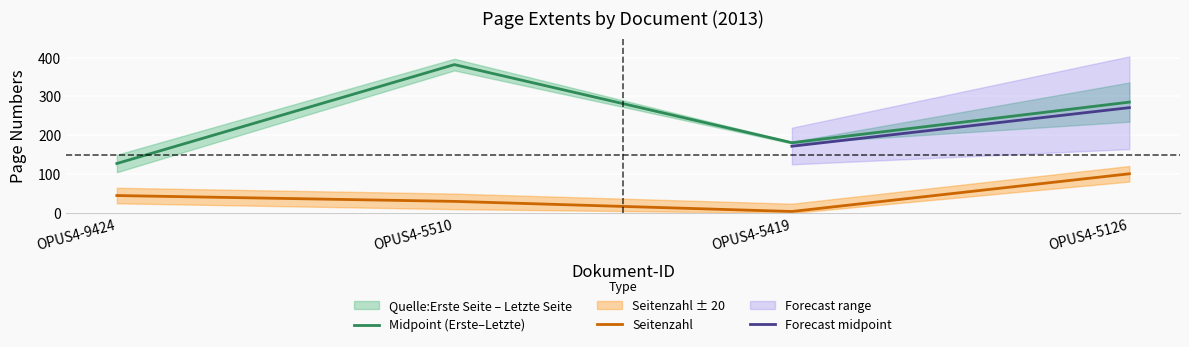

Is this an area chart (filled region under the line)?

No